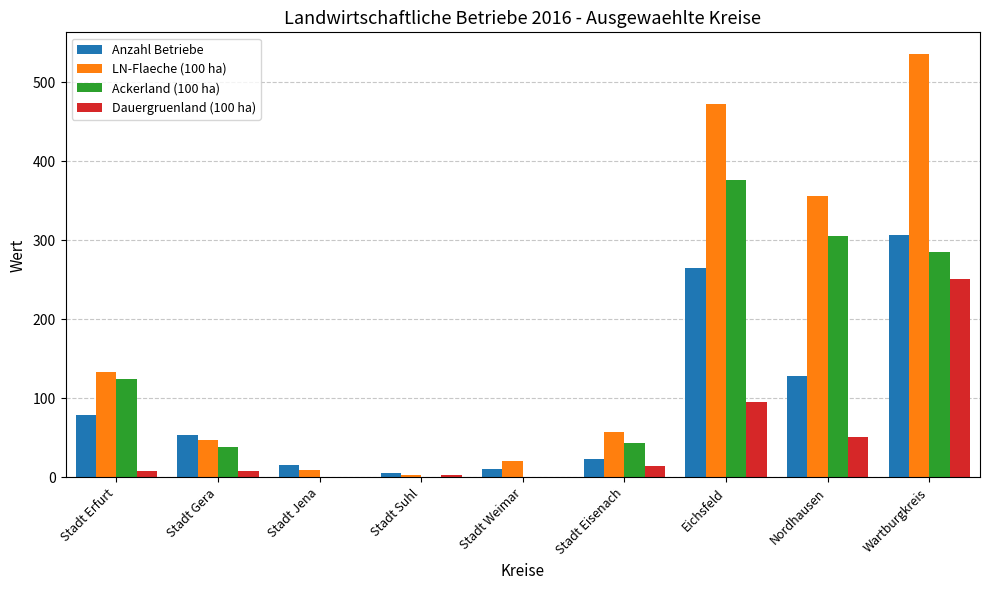

At which category does the chart reach its peak across all series?

Wartburgkreis